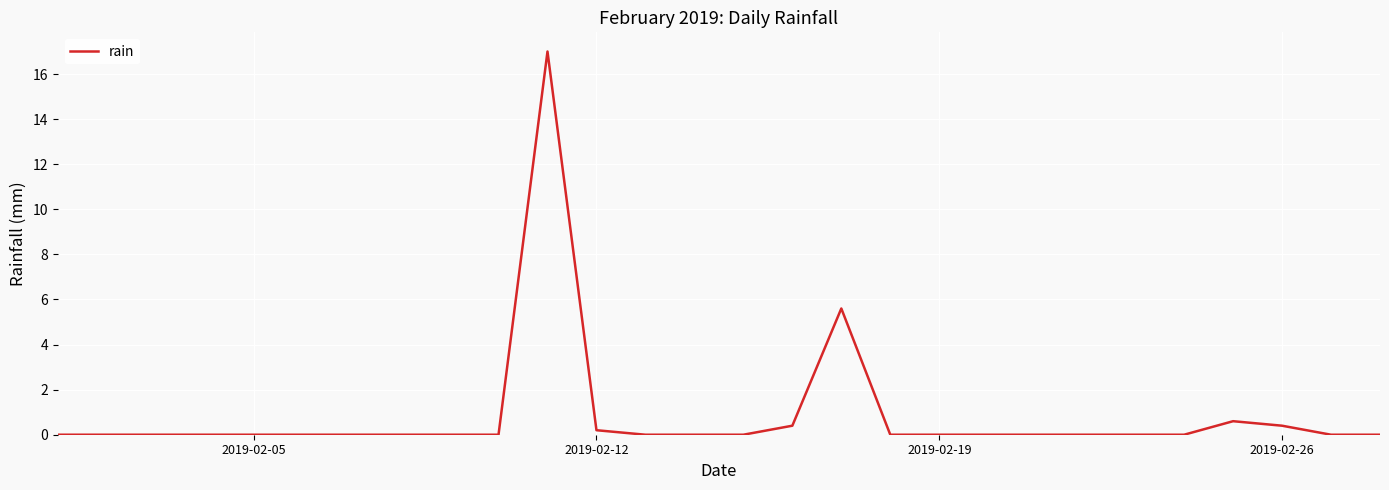

What is the difference between the maximum and minimum values?

17.0